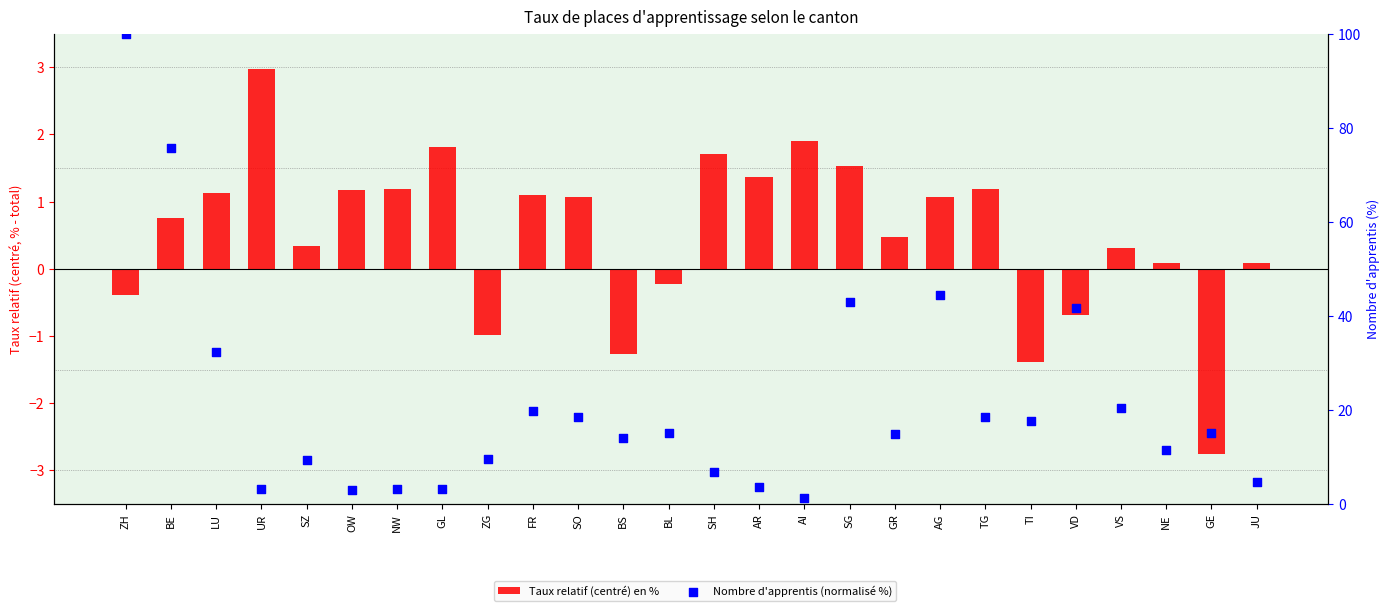

At which category is the sum across all series the highest?

ZH